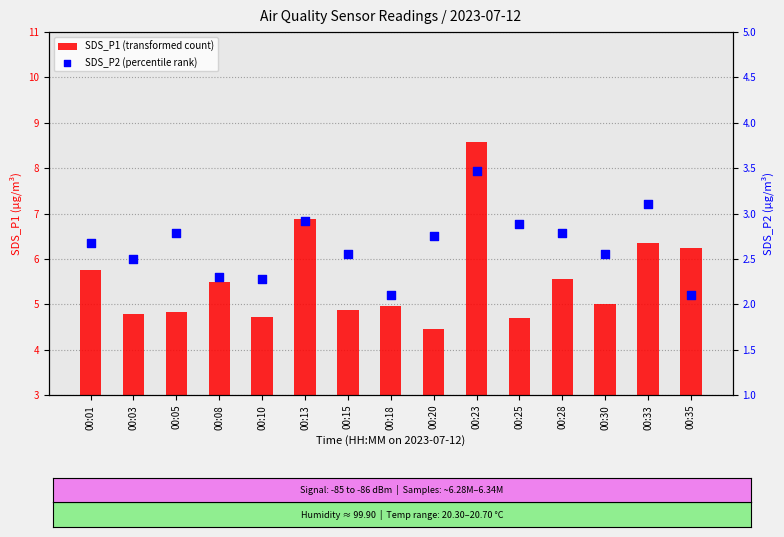

Which series has the largest total across all categories?

SDS_P1 (transformed count)